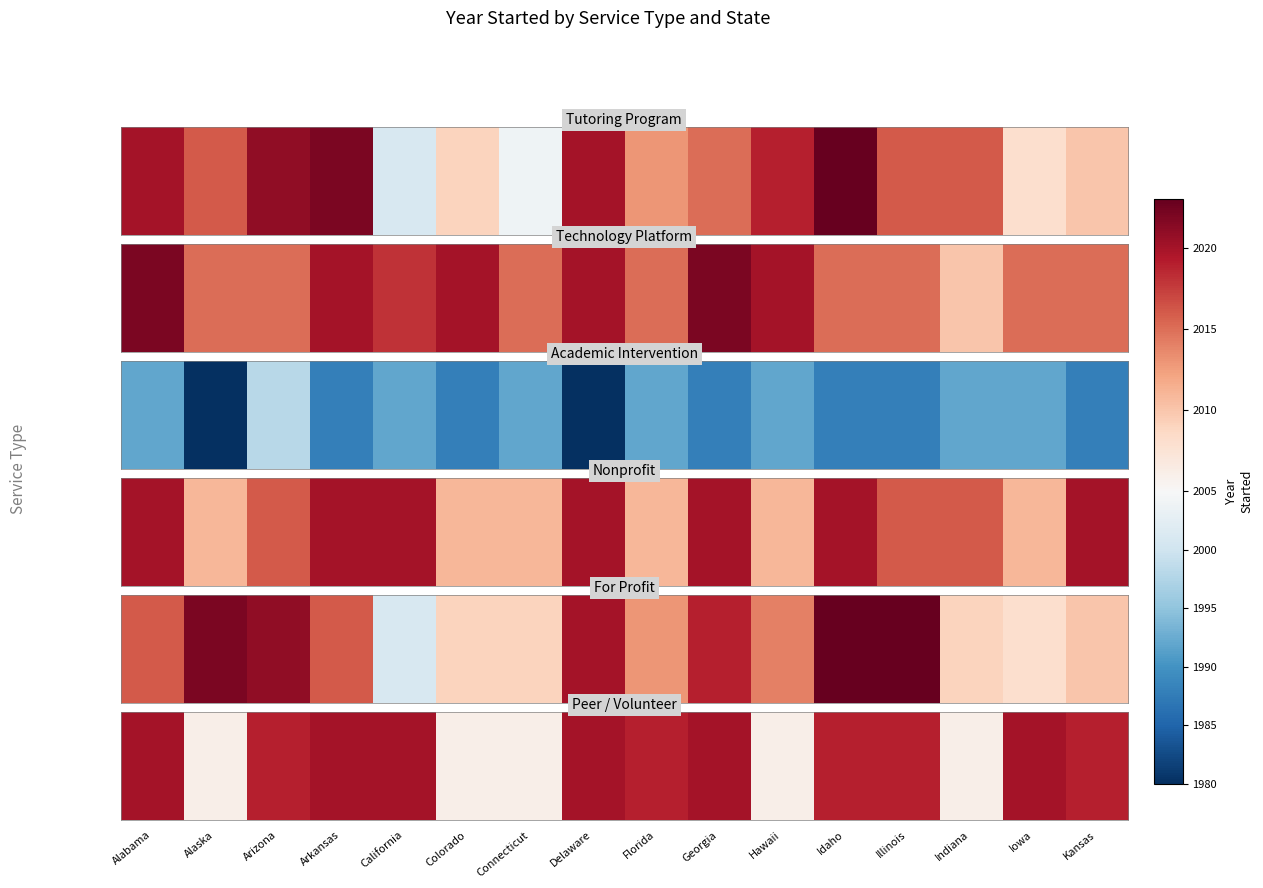

List the labels in order of value, largest first.

Alabama, Arkansas, California, Delaware, Georgia, Iowa, Arizona, Florida, Idaho, Illinois, Kansas, Alaska, Colorado, Connecticut, Hawaii, Indiana